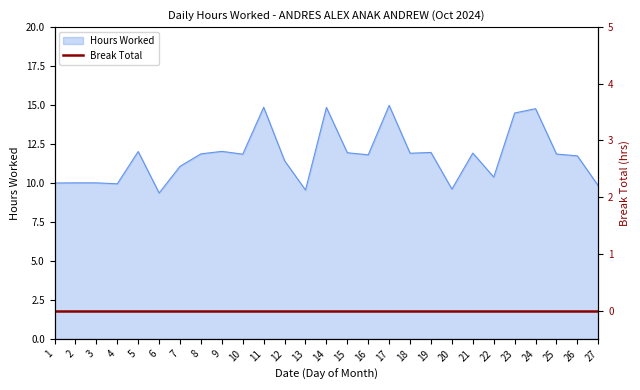

What is the value of the 26th point from the left?

11.7